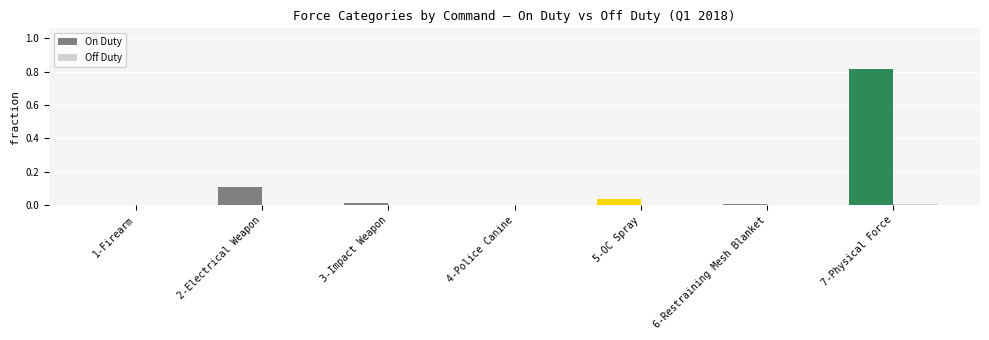

Between 1-Firearm and 2-Electrical Weapon, which series saw the biggest shift?

On Duty